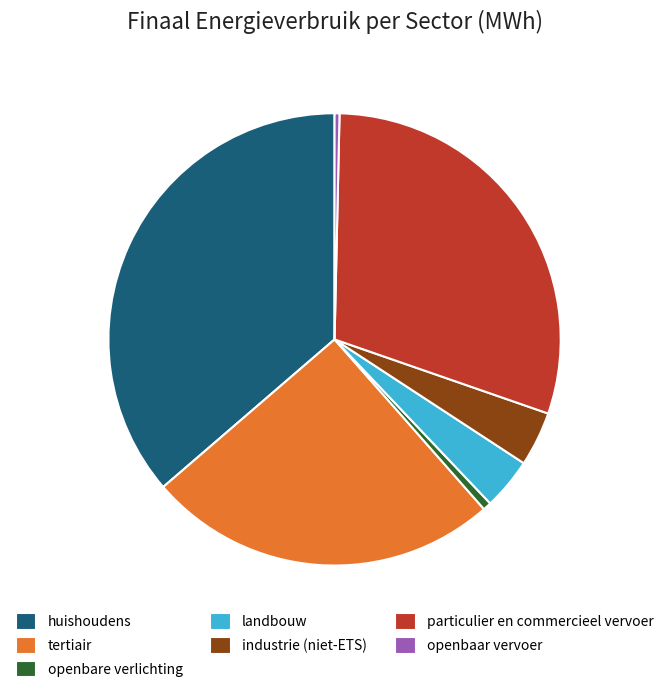

Which slice is the largest?

huishoudens